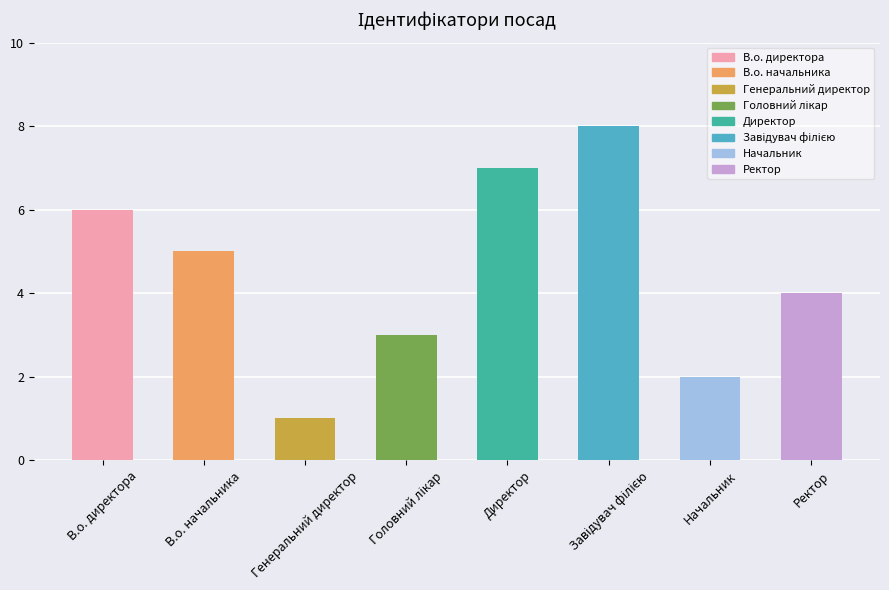

Reading left to right, list all the values displayed in this chart.

6	5	1	3	7	8	2	4